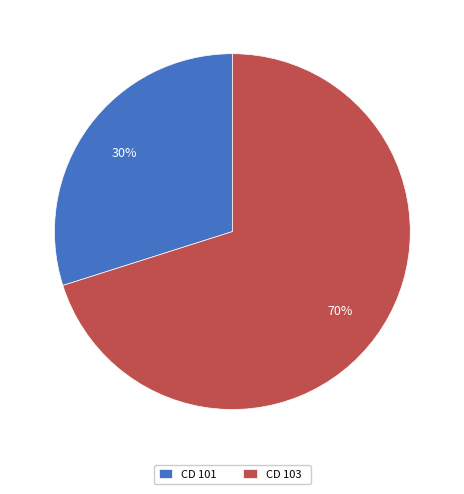

Which category has the smallest portion of the pie?

CD 101